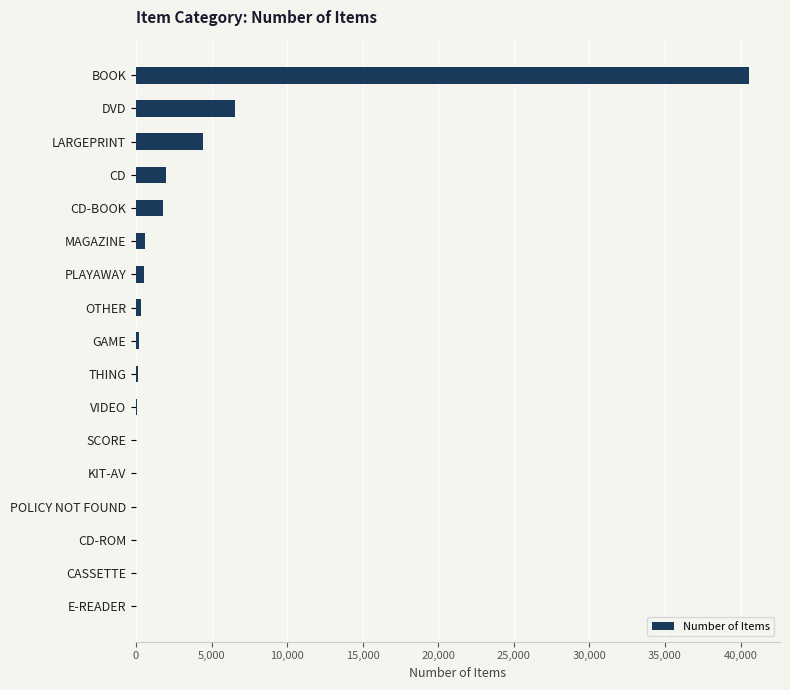

What is the sum of all values?

57220